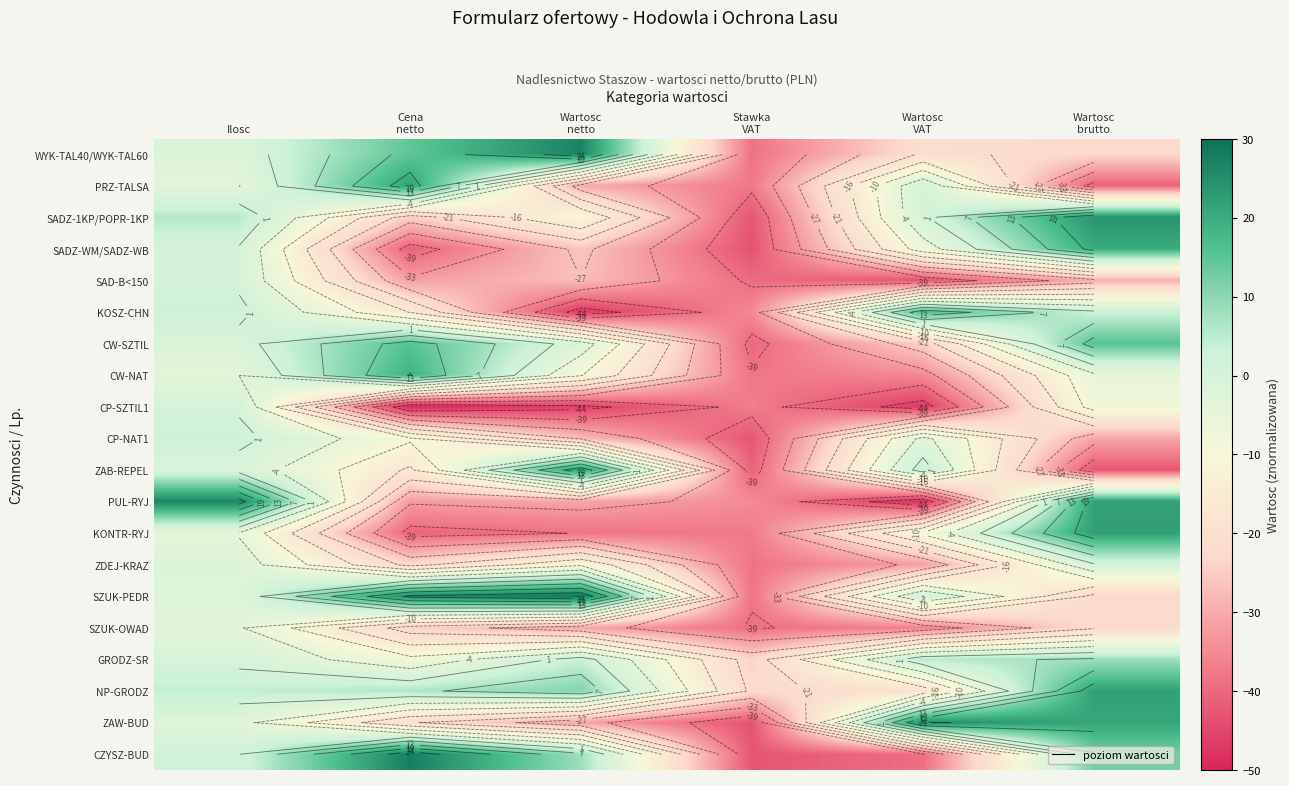

Is it true that SAD-B<150 equals -16.9 at Wartosc netto?

False